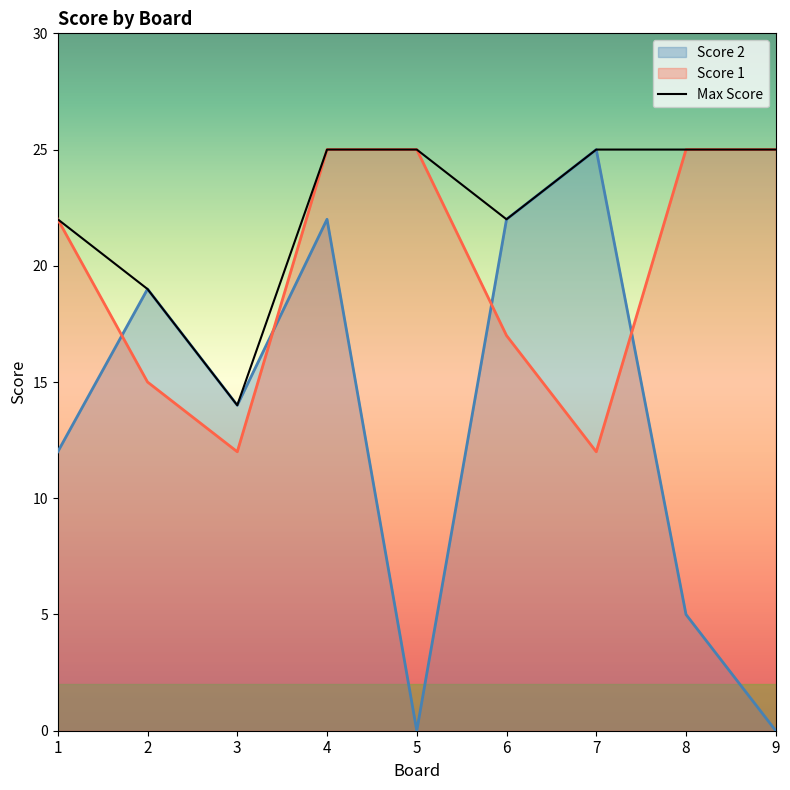

How many lines are shown in the chart?

3